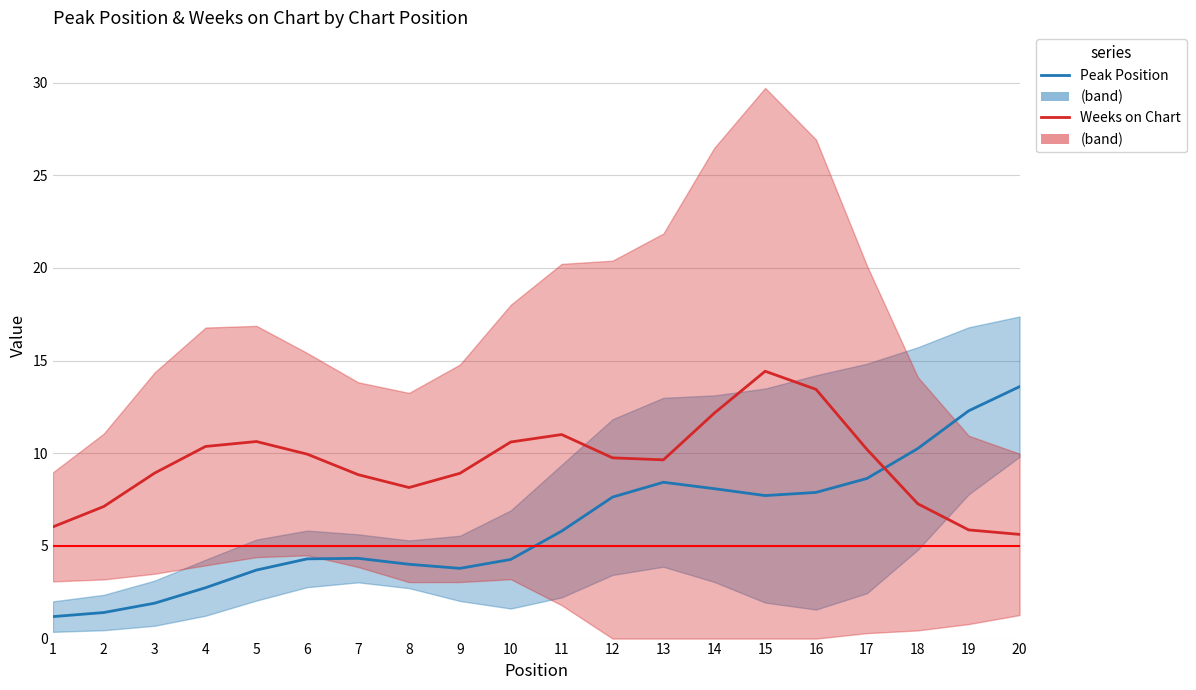

Rank the categories by Peak Position value from lowest to highest.

1, 2, 3, 4, 5, 9, 8, 10, 6, 7, 11, 12, 15, 16, 14, 13, 17, 18, 19, 20